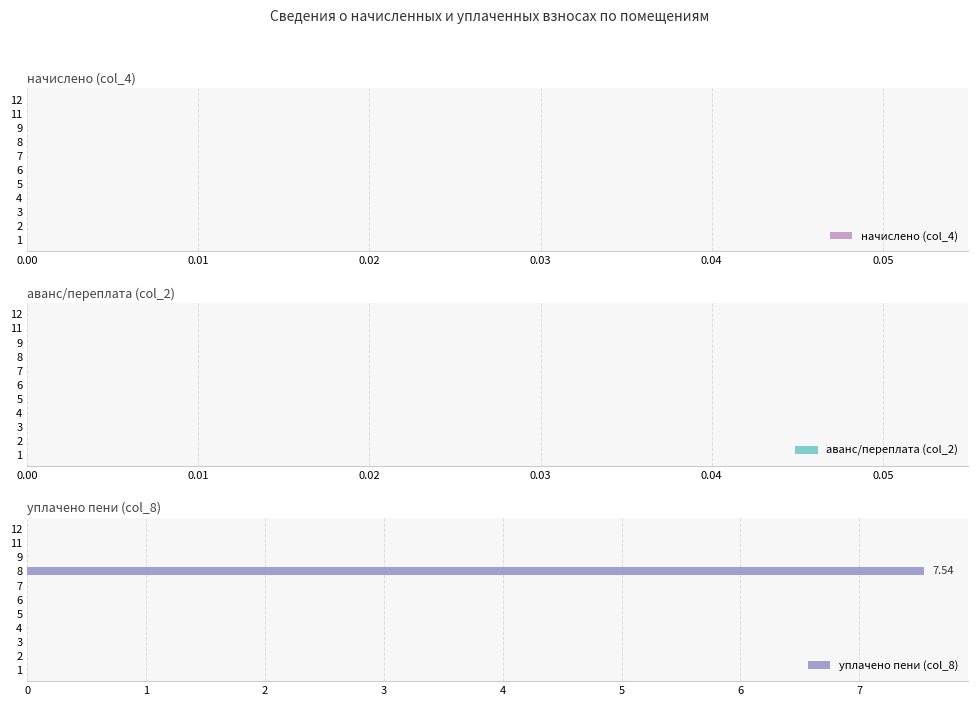

What is the sum of the values at 8 and 2?

7.5